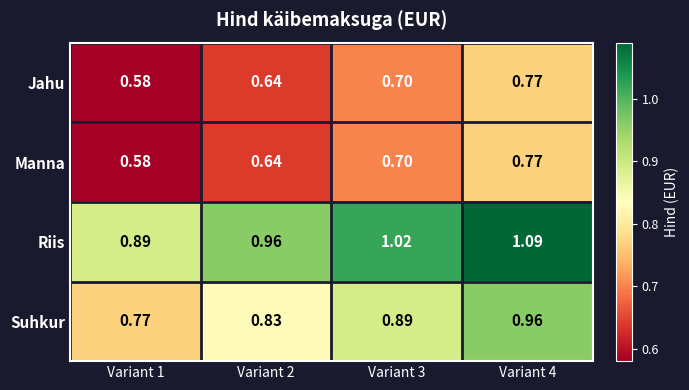

Between Variant 1 and Variant 3, which series saw the biggest shift?

Riis